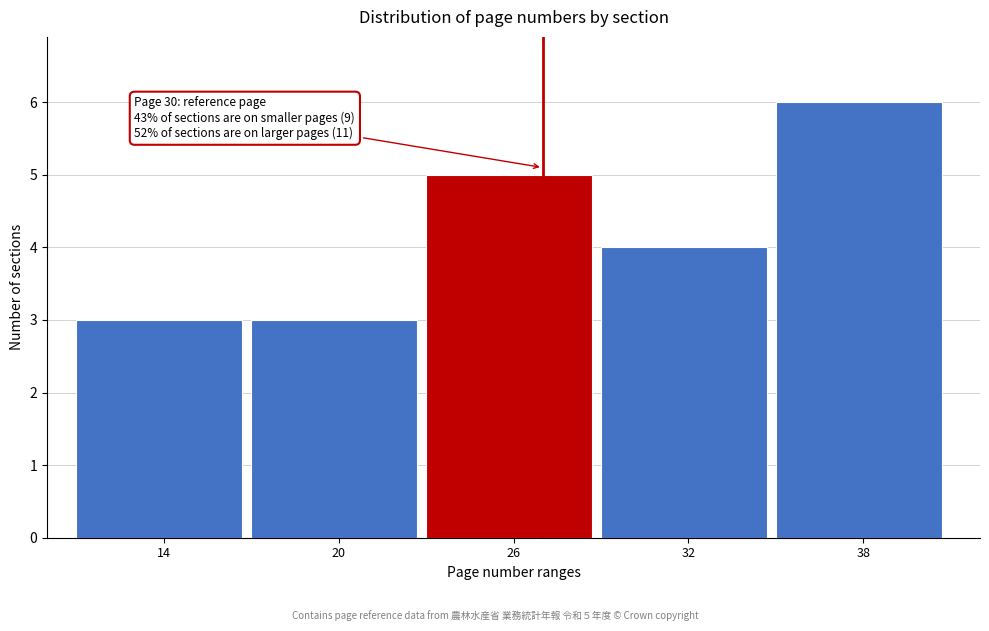

Reading left to right, what are all the values shown in this chart?

14=3	20=3	26=5	32=4	38=6